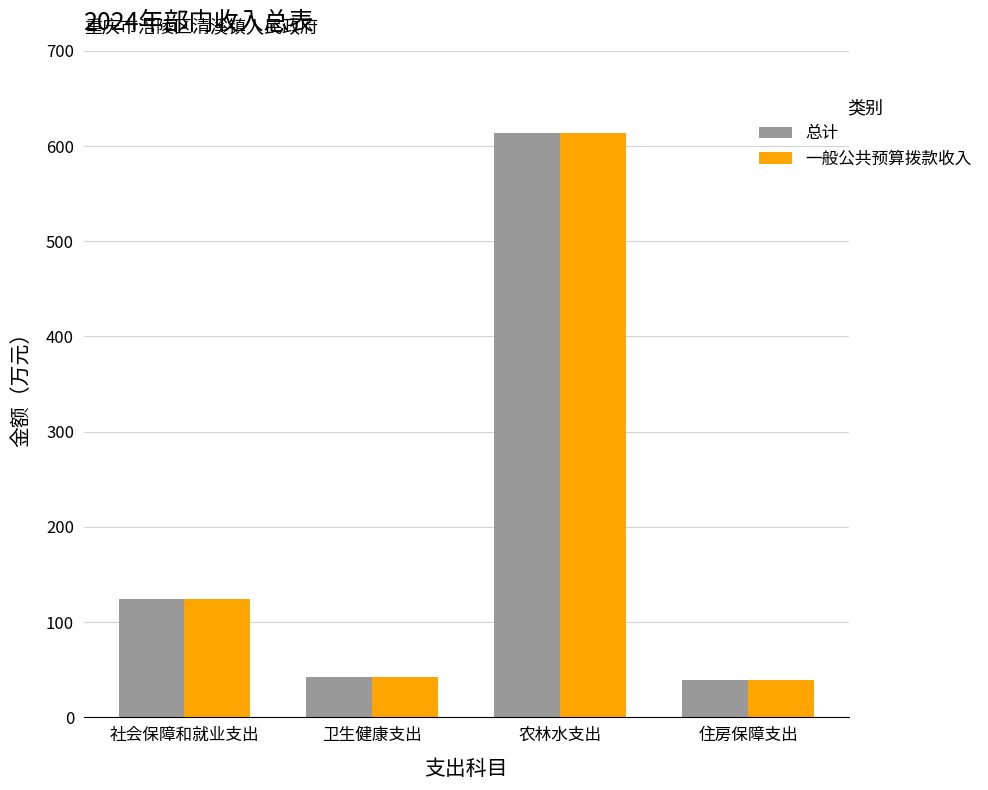

At which label does 一般公共预算拨款收入 first exceed 123?

社会保障和就业支出